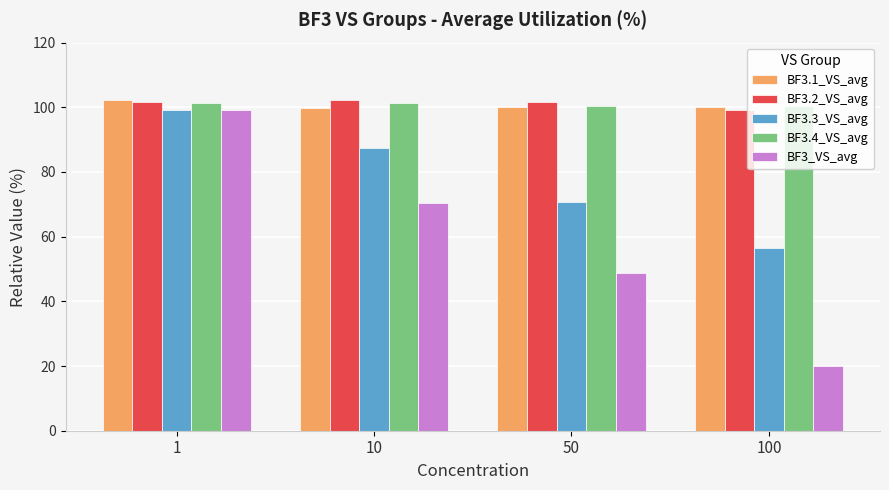

Is the value of BF3_VS_avg at 50 greater than the value of BF3.3_VS_avg at 1?

No